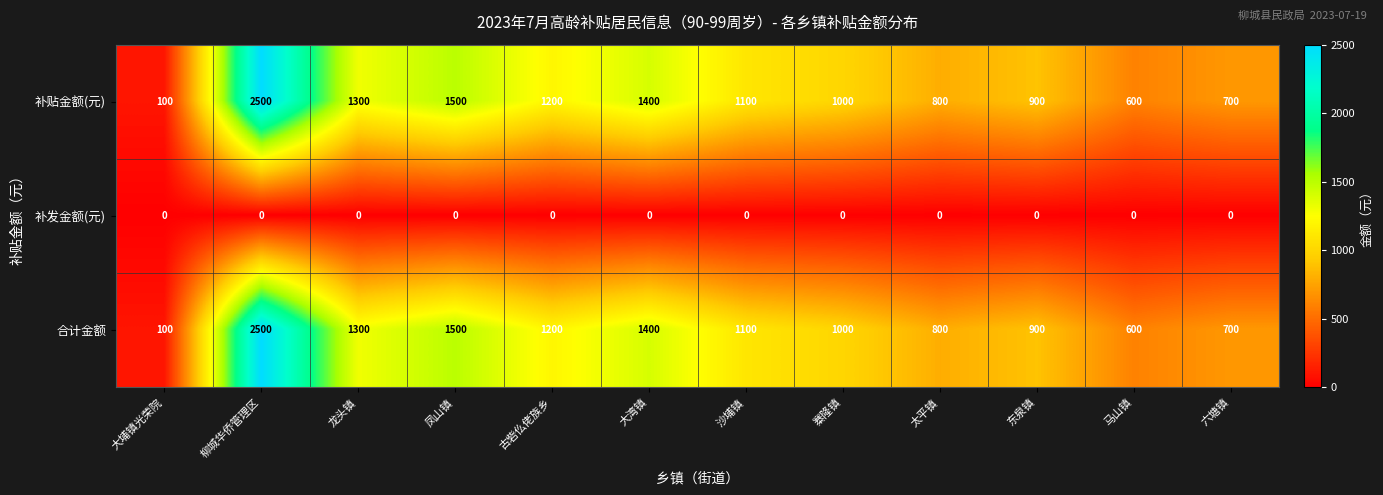

List the labels in order of 补贴金额(元) value, largest first.

柳城华侨管理区, 凤山镇, 大湾镇, 龙头镇, 古砦仫佬族乡, 沙埔镇, 寨隆镇, 东泉镇, 太平镇, 六塘镇, 马山镇, 大埔镇光荣院